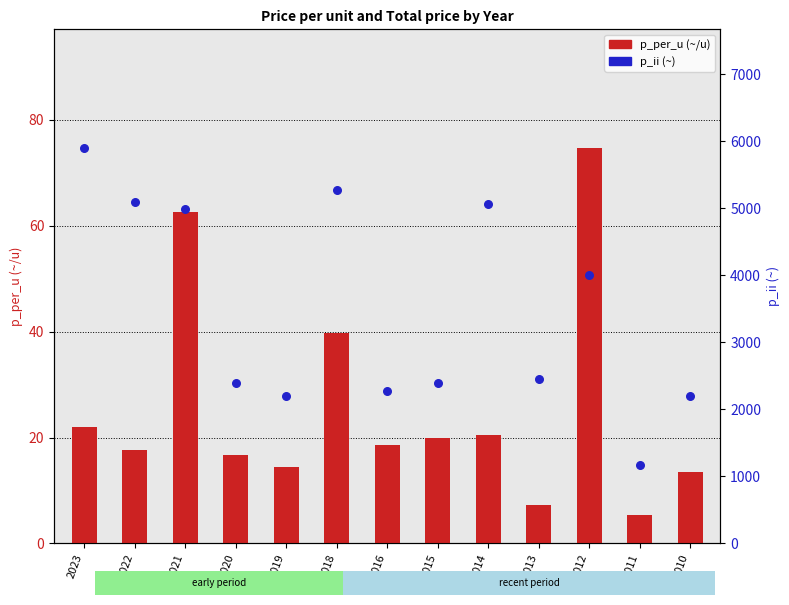

Is the value of p_ii (~) at 2018 greater than the value of p_per_u (~/u) at 2010?

Yes